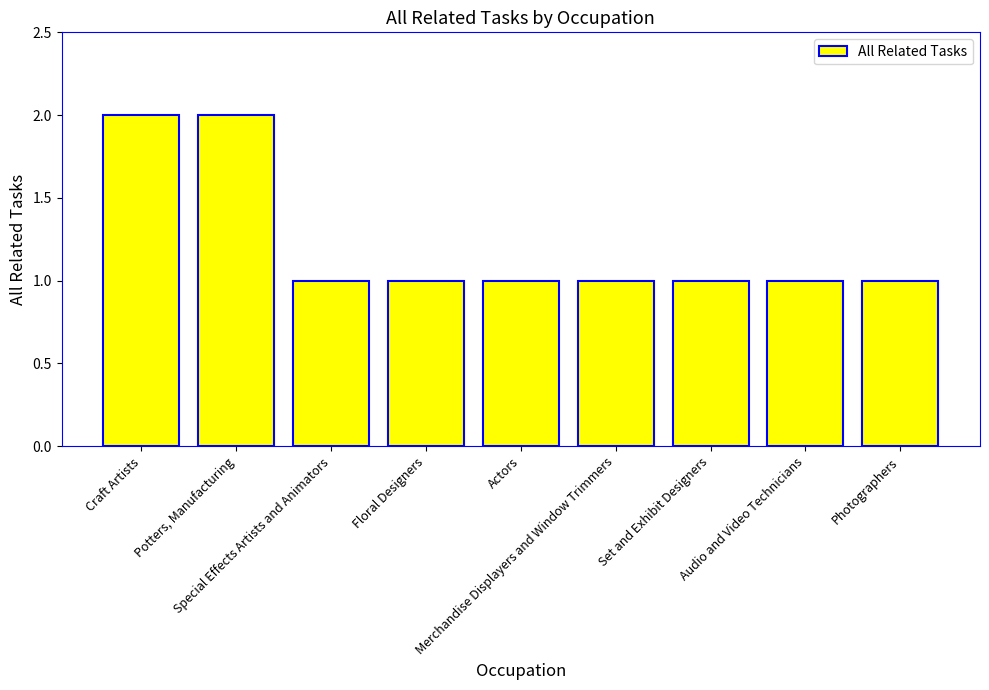

What is the ratio of the value at Actors to the value at Potters, Manufacturing?

0.5